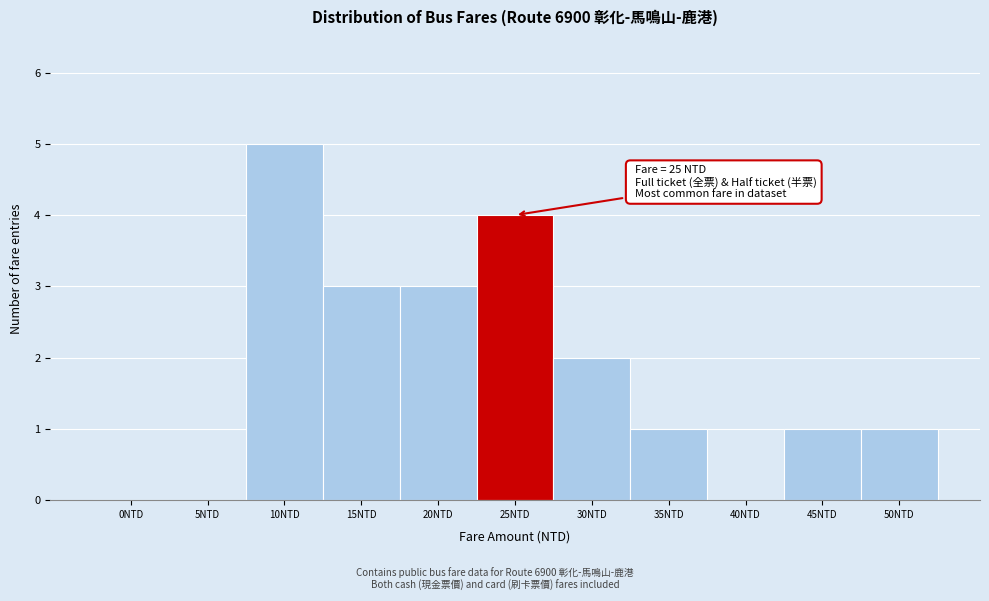

Reading left to right, what are all the values shown in this chart?

0NTD=0	5NTD=0	10NTD=5	15NTD=3	20NTD=3	25NTD=4	30NTD=2	35NTD=1	40NTD=0	45NTD=1	50NTD=1